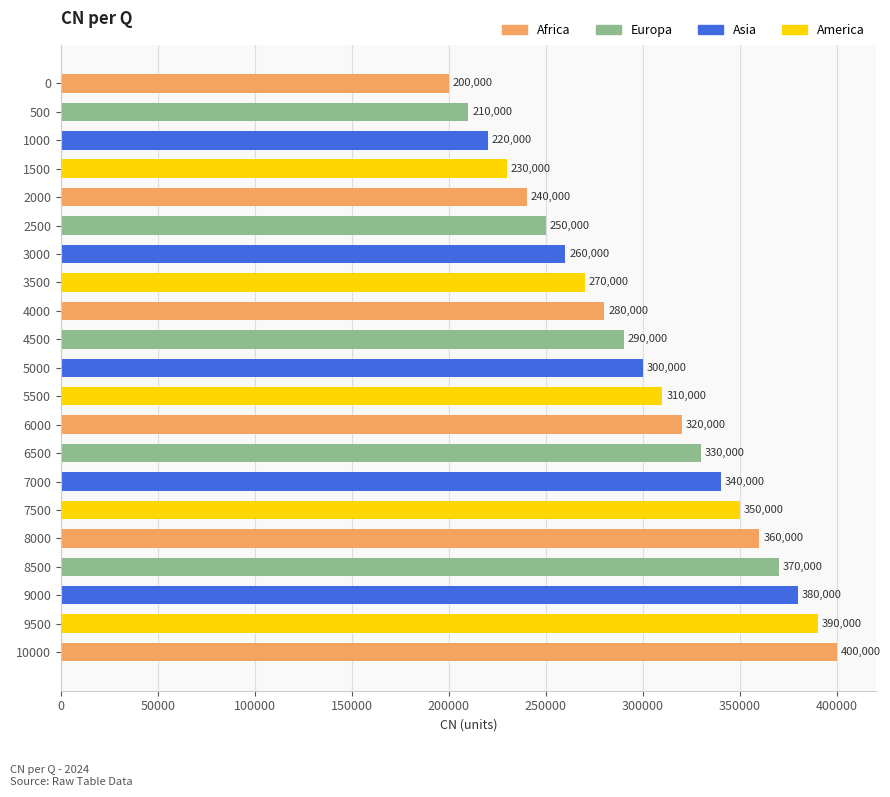

What is the value of the 17th bar from the top?

360000